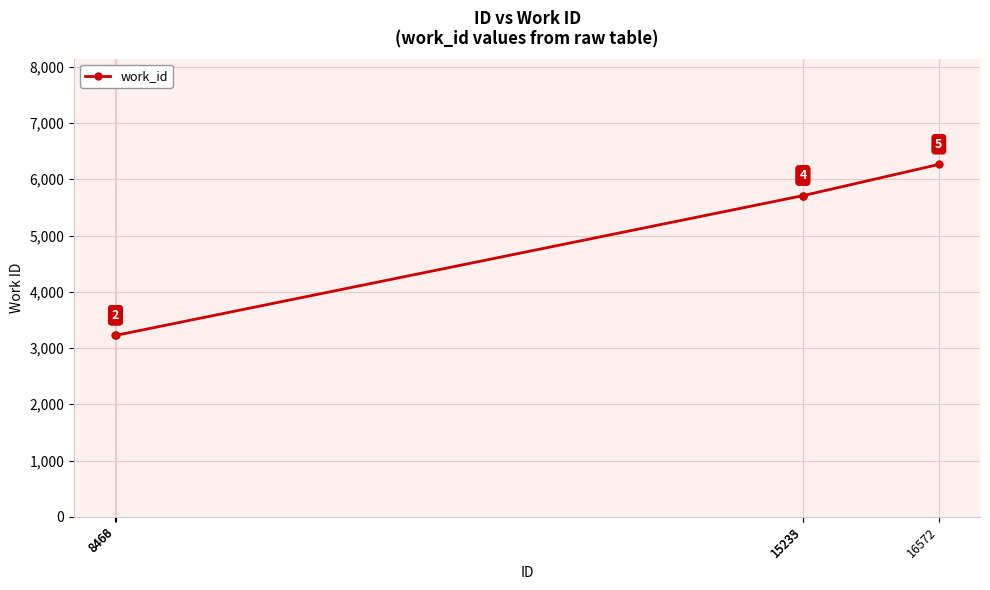

How many lines are shown in the chart?

1